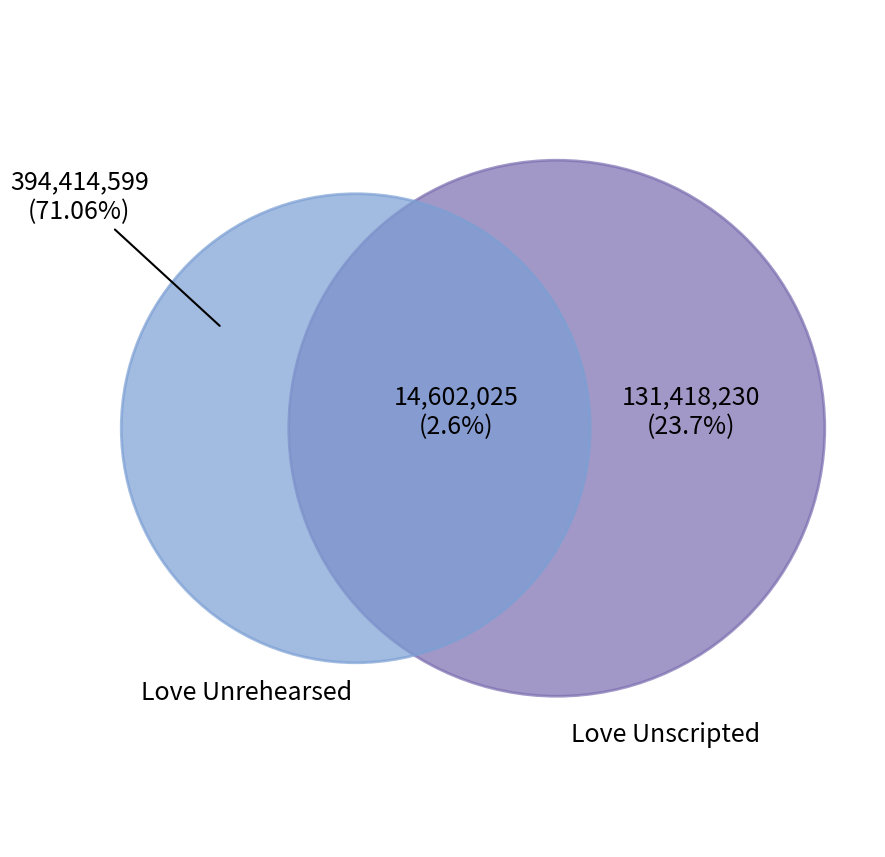

The Love Unscripted slice represents 36% of the pie. True or false?

False